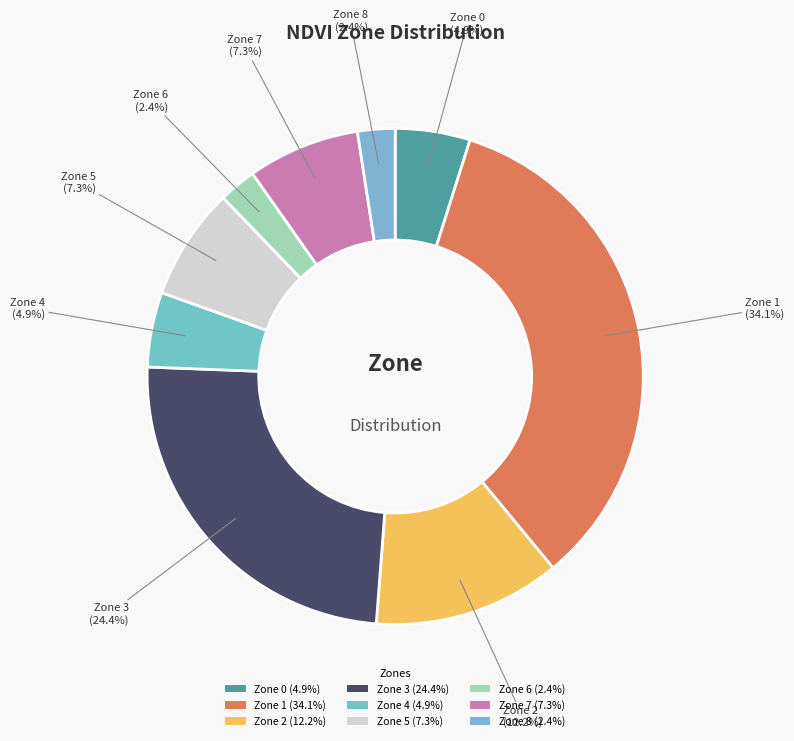

What is the total percentage of Zone 2 (12.2%) and Zone 7 (7.3%)?

19.5%